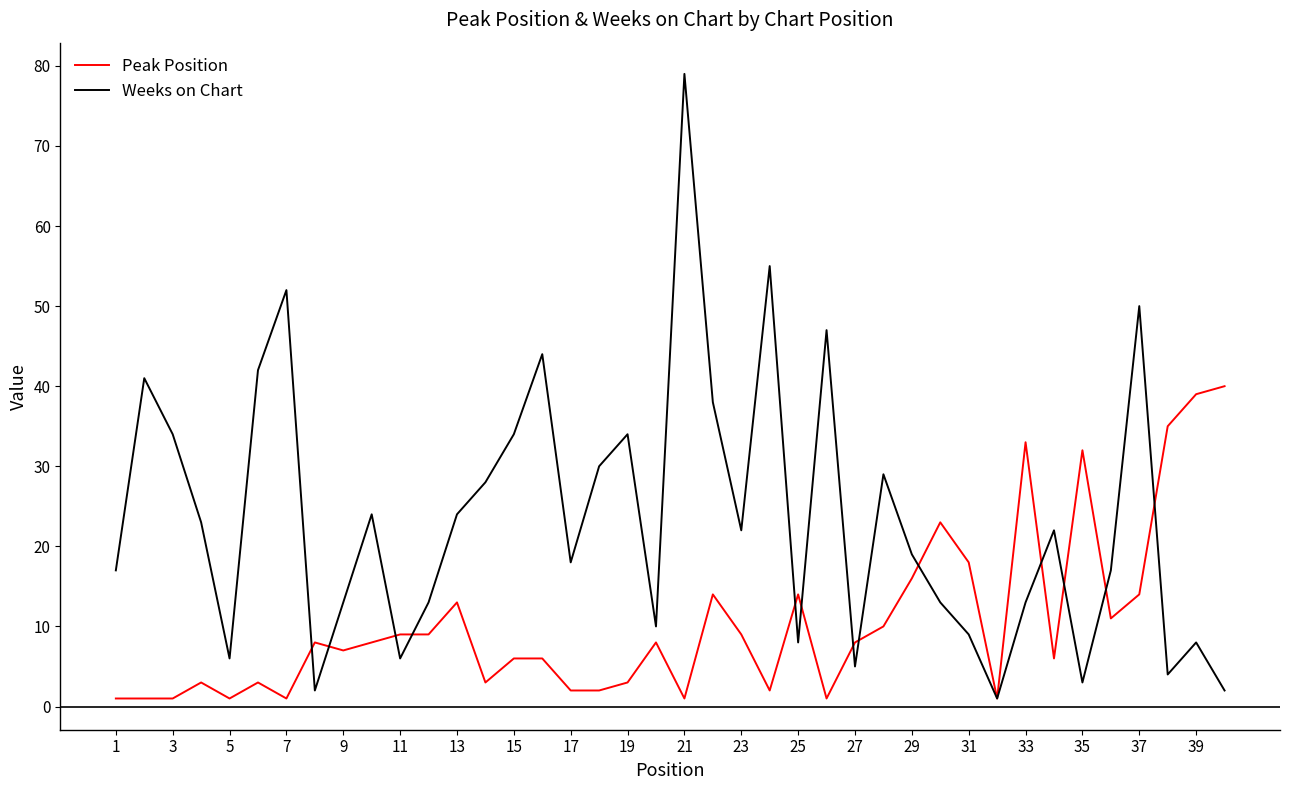

List the series in order of their peak value, highest first.

Weeks on Chart, Peak Position